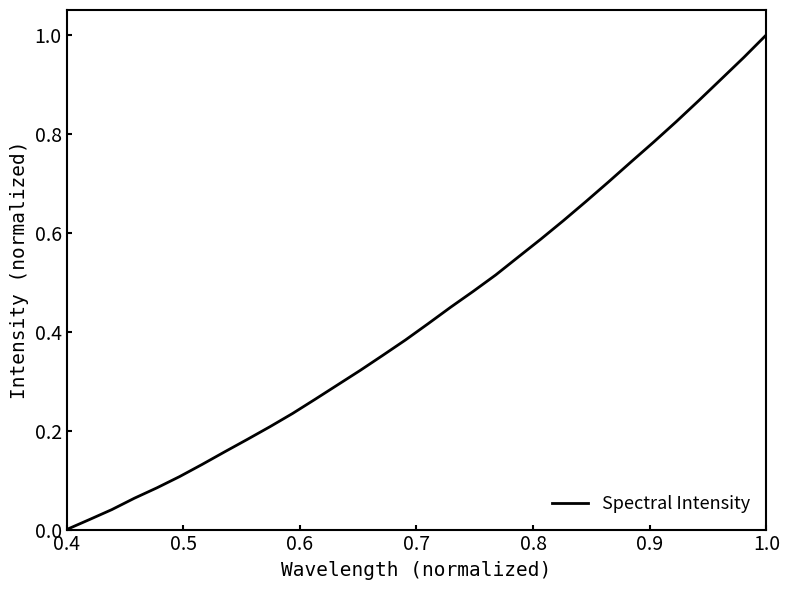

What is the maximum value shown in the chart?

1.0